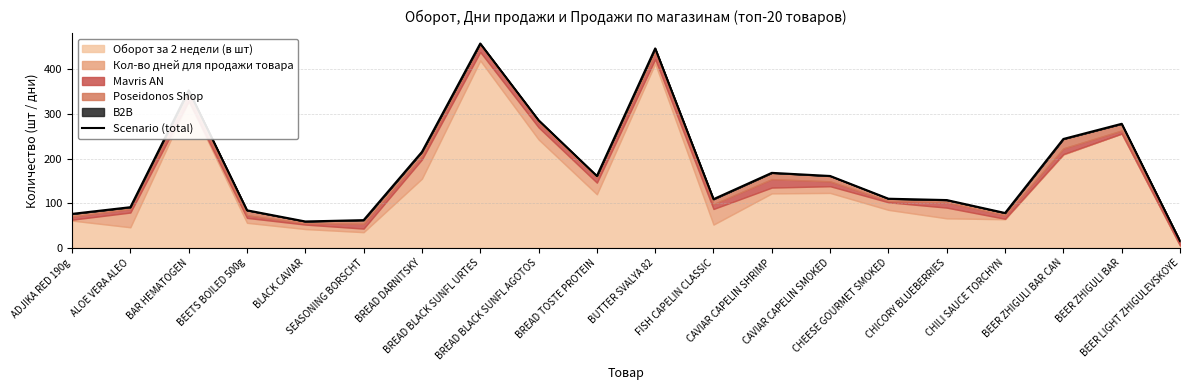

Approximately how many times larger is the value at CAVIAR CAPELIN SMOKED compared to BEETS BOILED 500g?

1.9